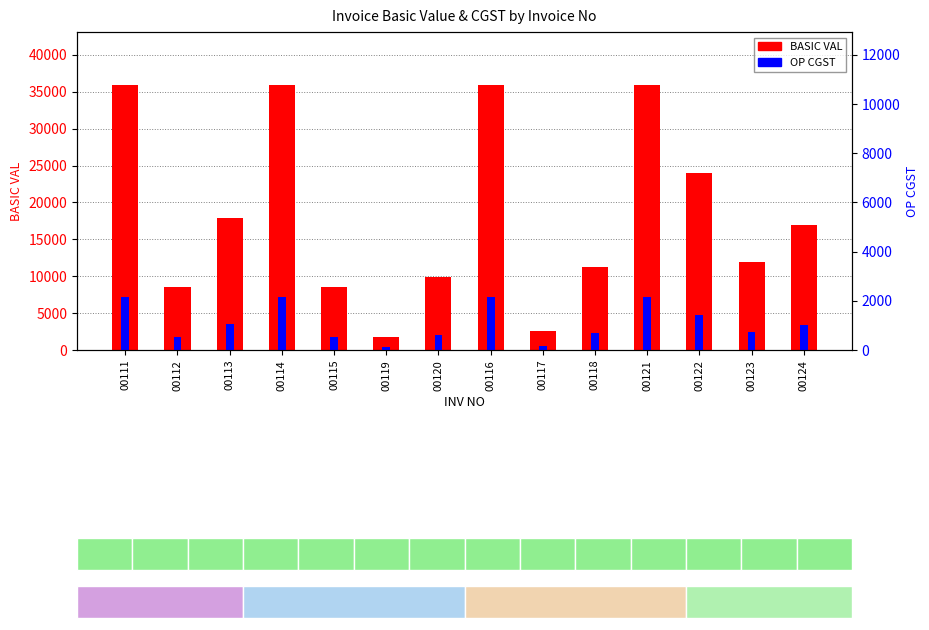

What is the difference between the maximum and minimum values in the OP CGST series?

2053.3